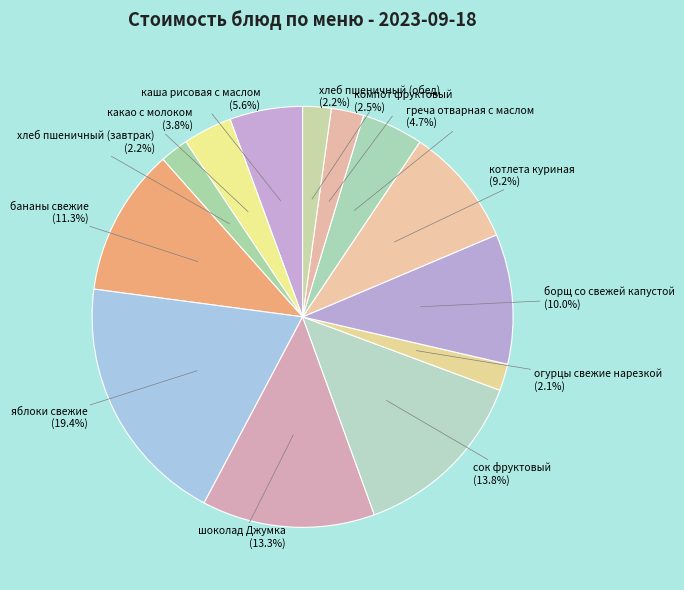

How many slices are in this pie chart?

13